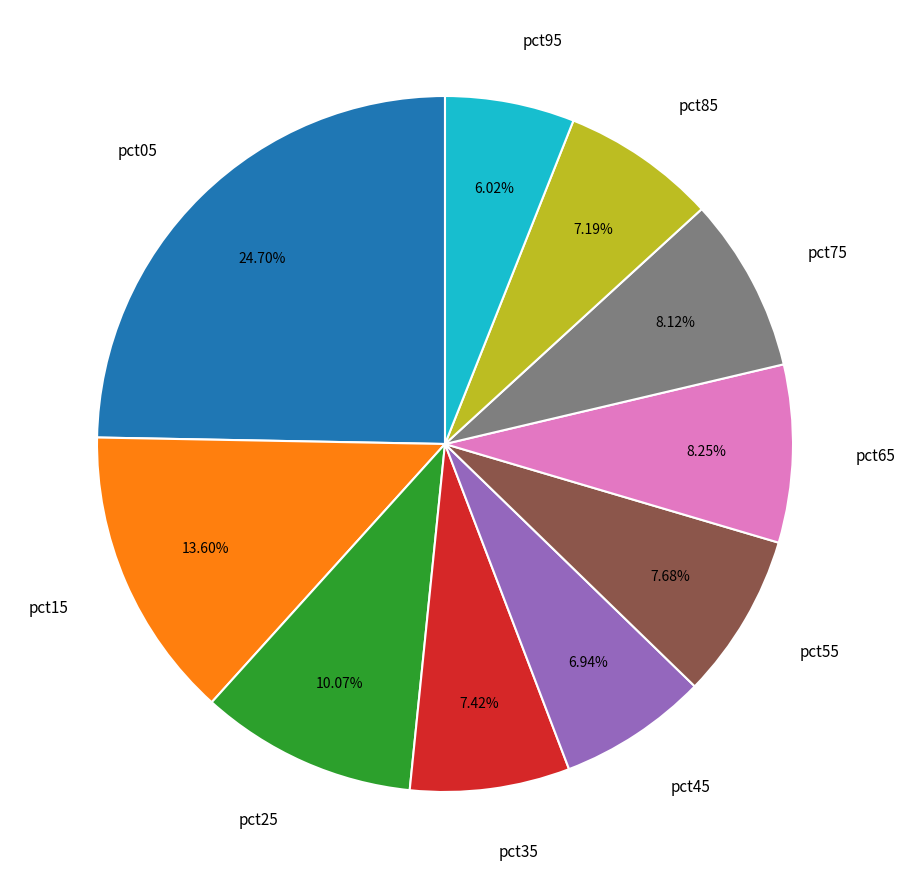

What is the ratio of the value at pct85 to the value at pct75?

0.9